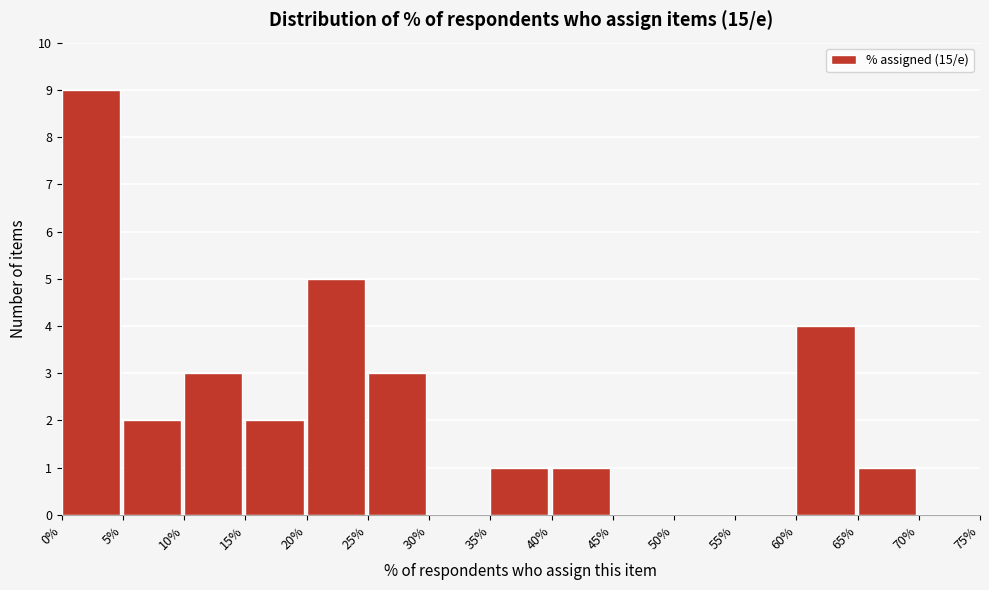

Reading right to left, what are all the values shown in this chart?

70%=0	65%=1	60%=4	55%=0	50%=0	45%=0	40%=1	35%=1	30%=0	25%=3	20%=5	15%=2	10%=3	5%=2	0%=9